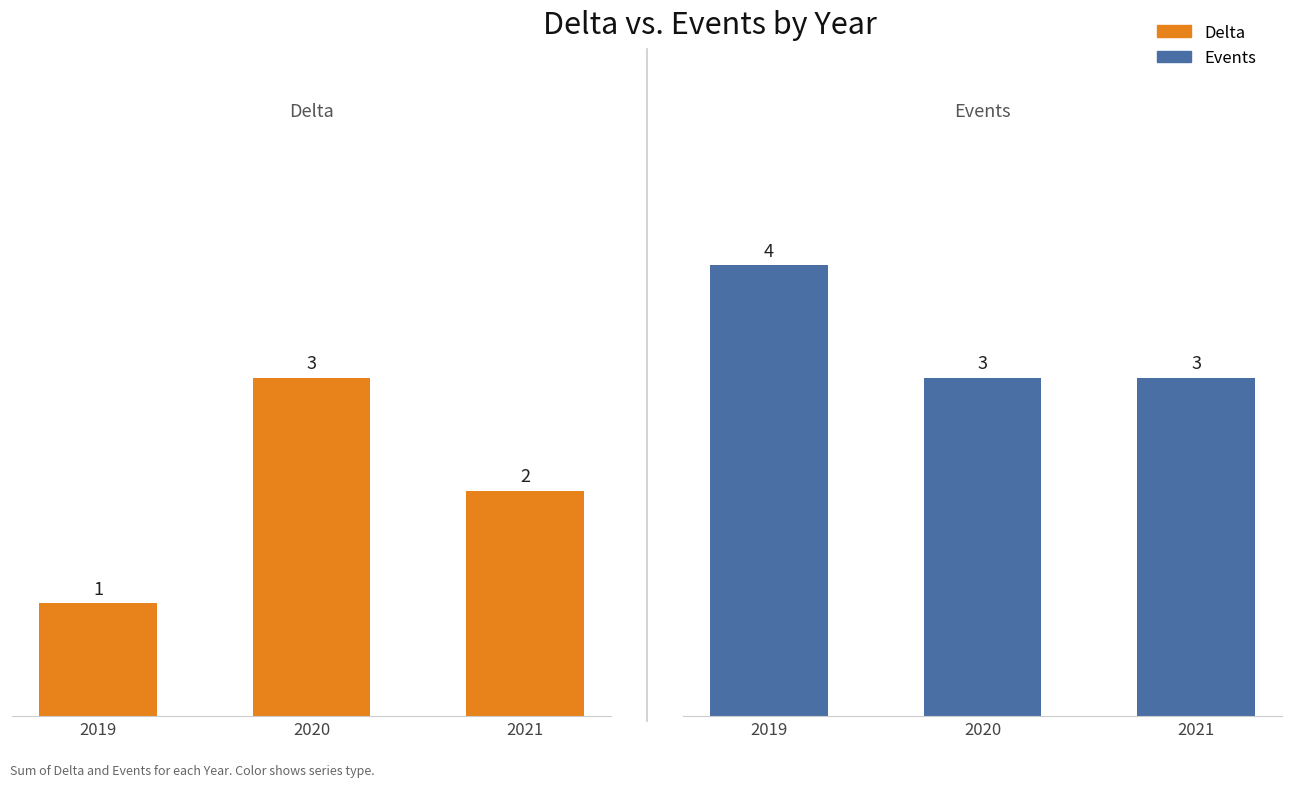

Reading left to right, list all the values displayed in this chart.

Delta: 1	3	2
Events: 4	3	3